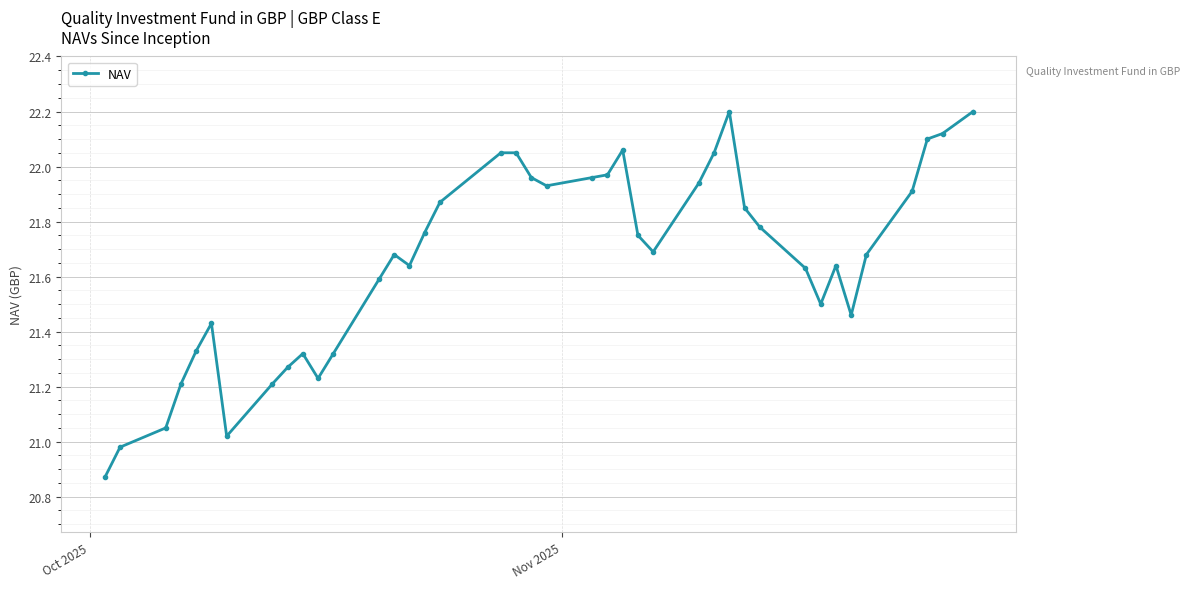

What is the sum of all values?

866.3